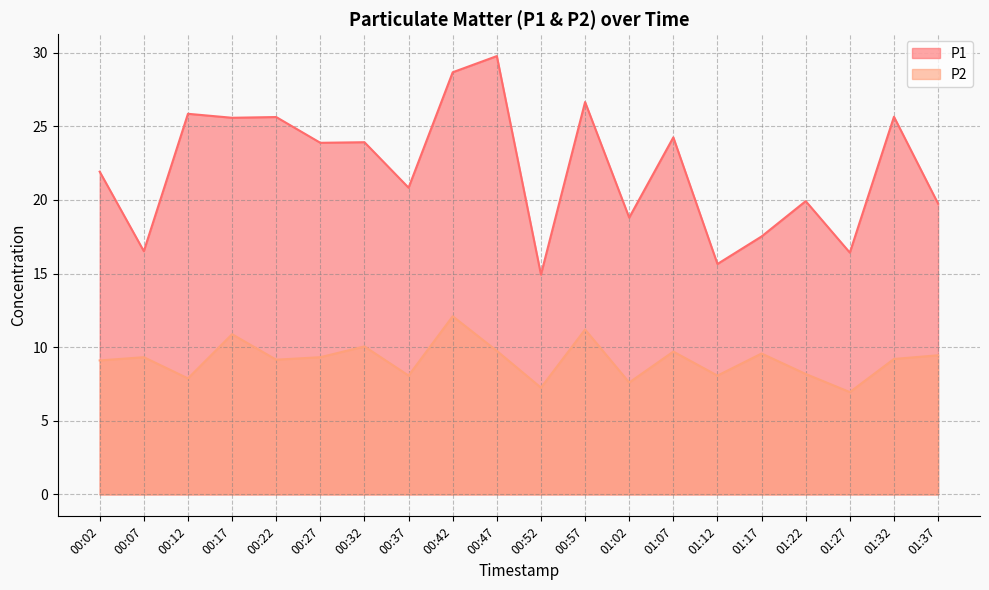

True or false: P2 has more than 2 points higher than both neighbors.

True